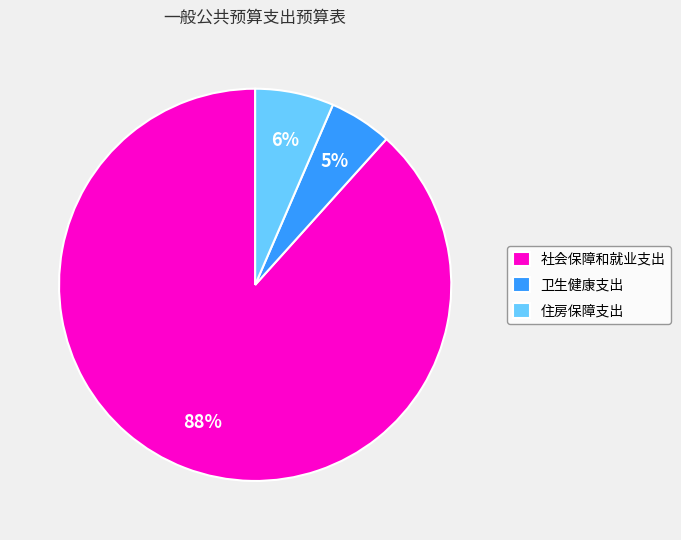

To the nearest percent, what is the average slice percentage?

33%